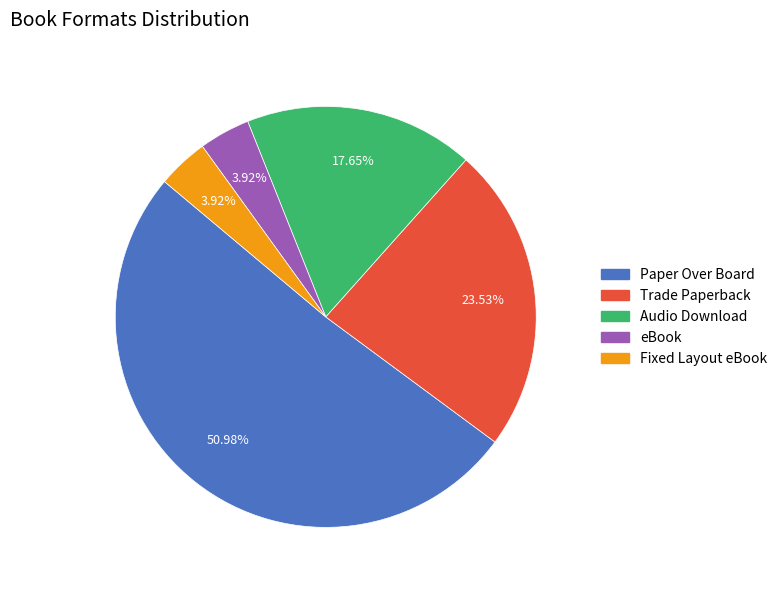

Which has a higher value, Trade Paperback or Fixed Layout eBook?

Trade Paperback